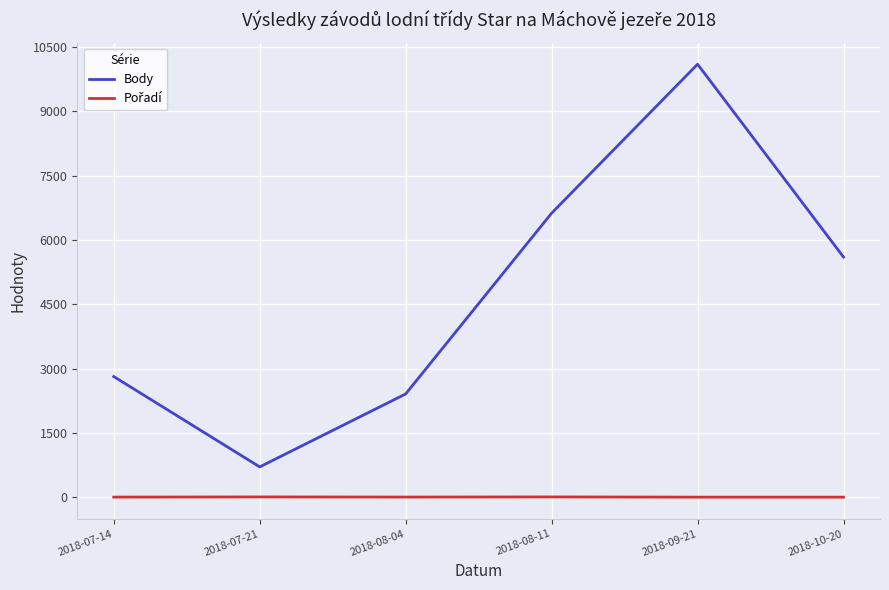

What is the total value across all series at 2018-09-21?

10098